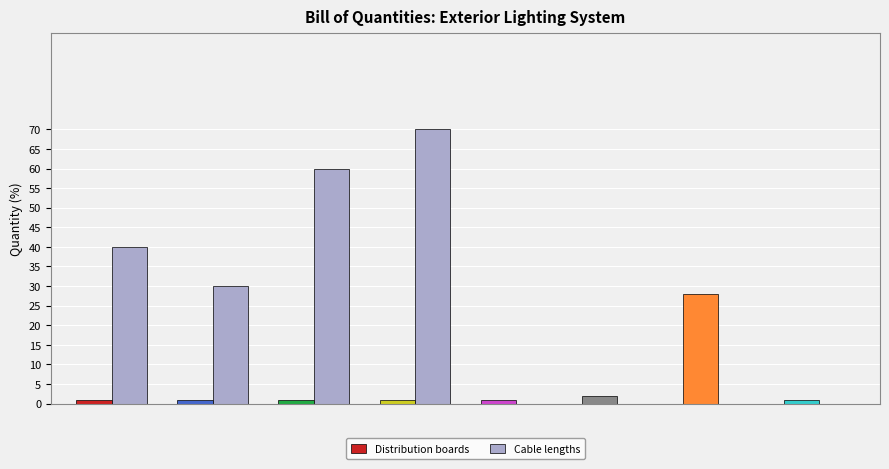

Reading left to right, what are all the values shown in this chart?

Distribution boards: 1	1	1	1	1	2	28	1
Cable lengths: 40	30	60	70	0	0	0	0